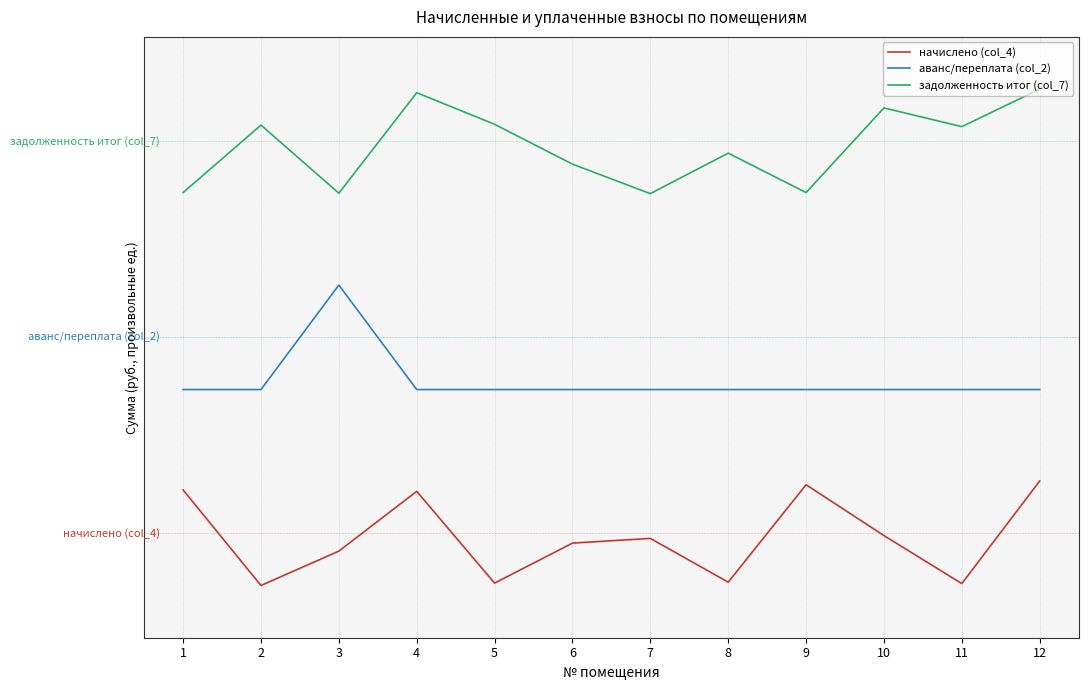

Does the chart display data point markers on the line(s)?

No